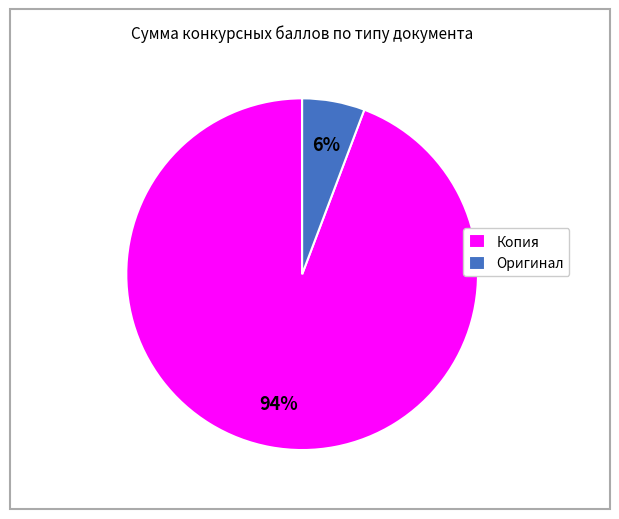

To the nearest percent, what portion does Копия represent?

94%